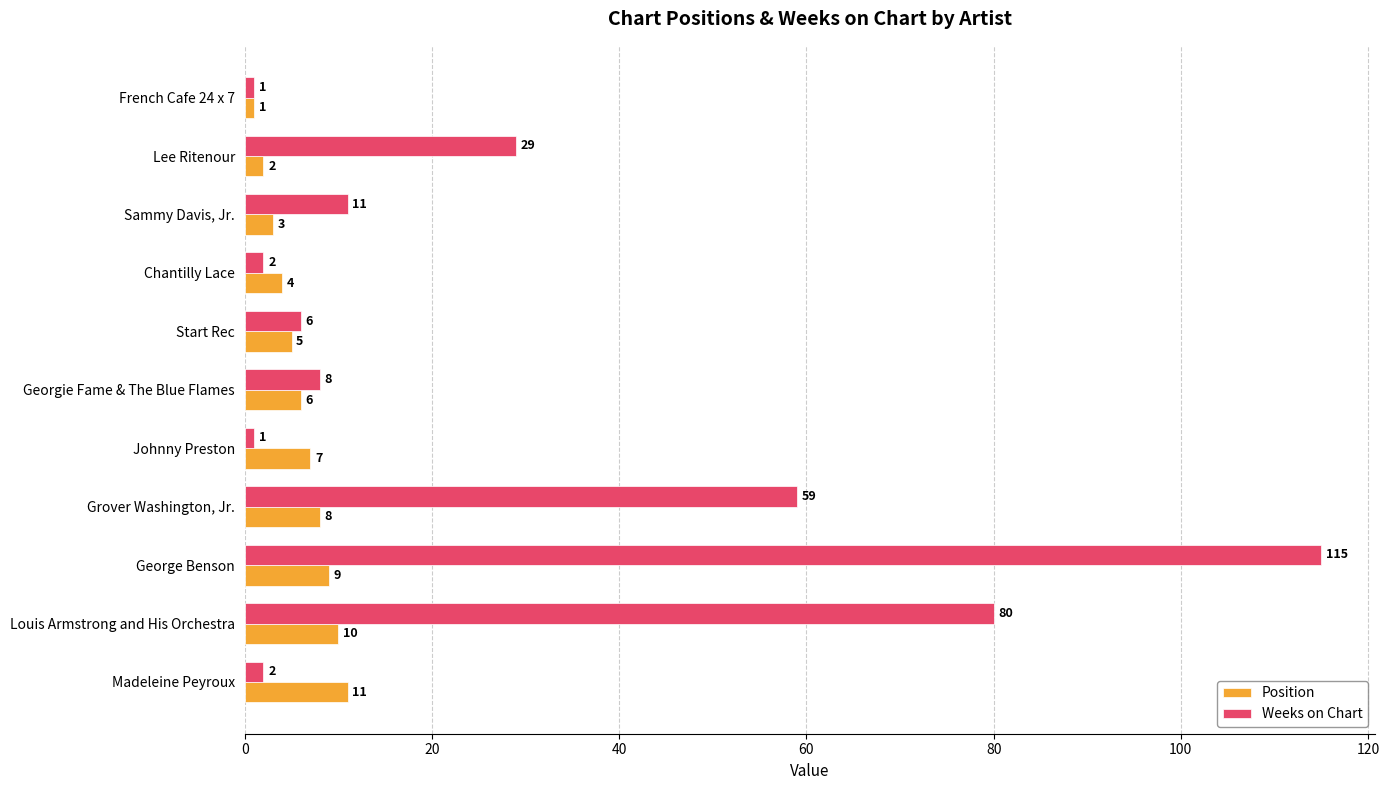

Which series has the widest spread of values?

Weeks on Chart